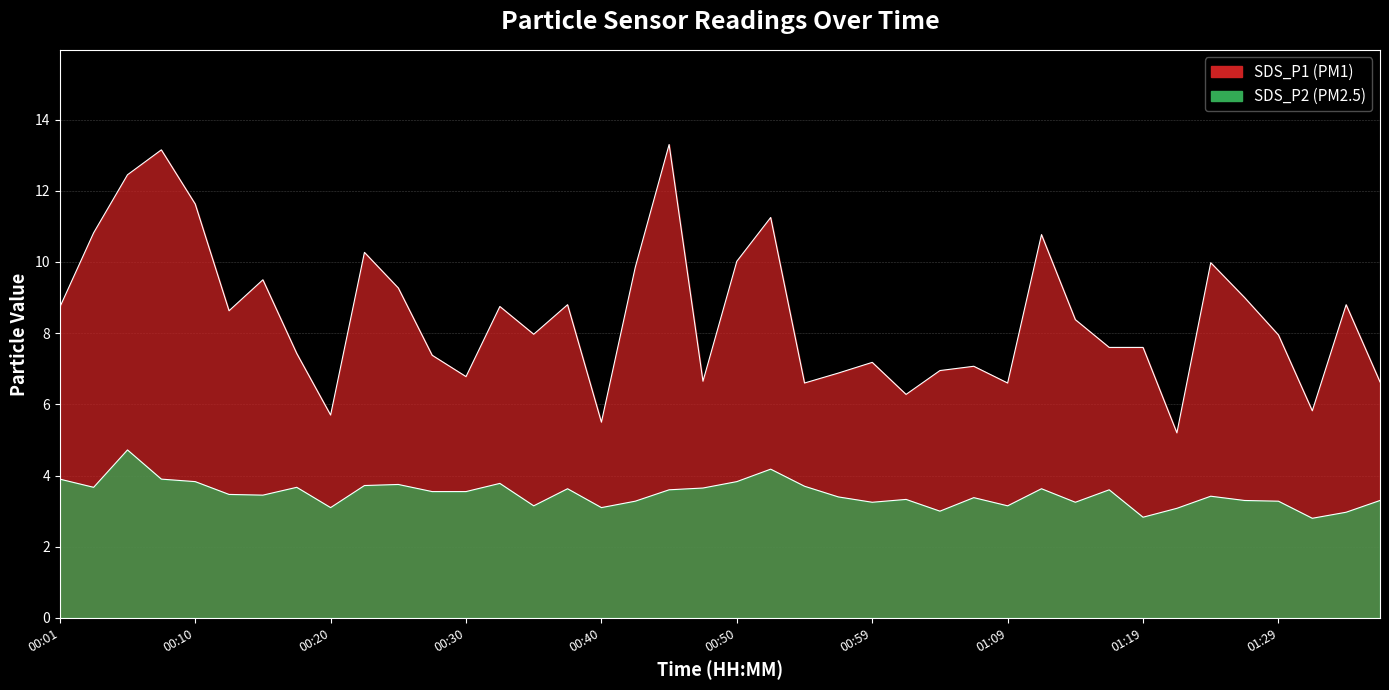

What is the difference between the second highest and second lowest values in the SDS_P2 series?

1.3